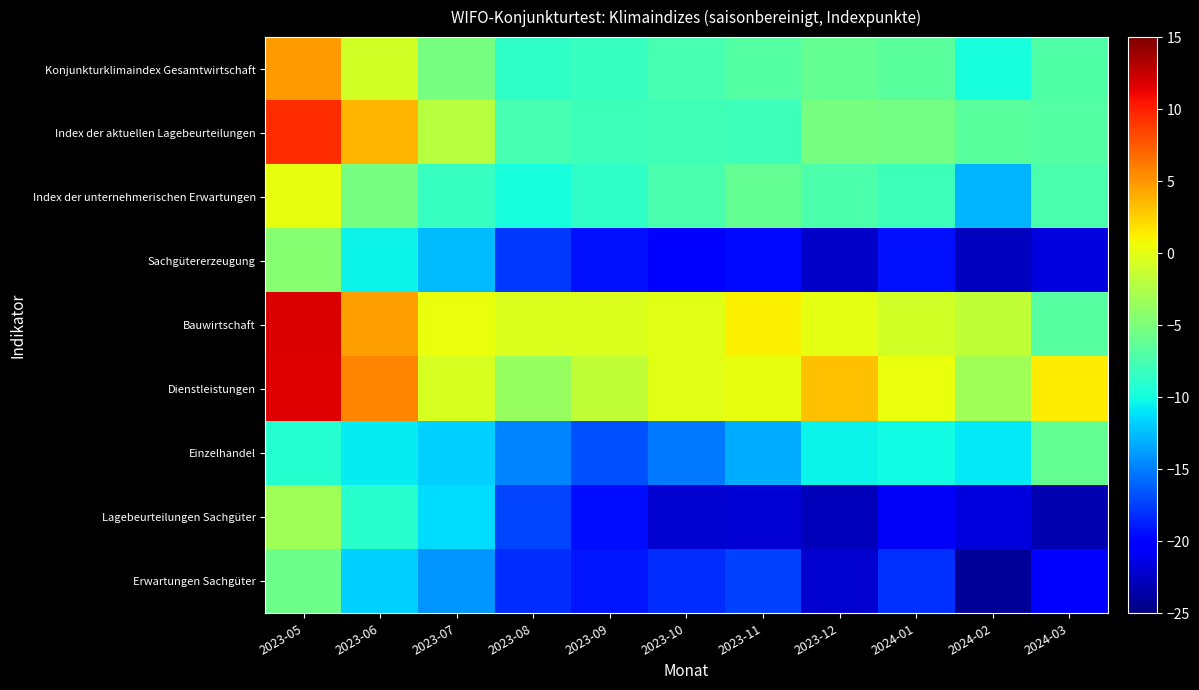

How many distinct data groups are displayed?

9